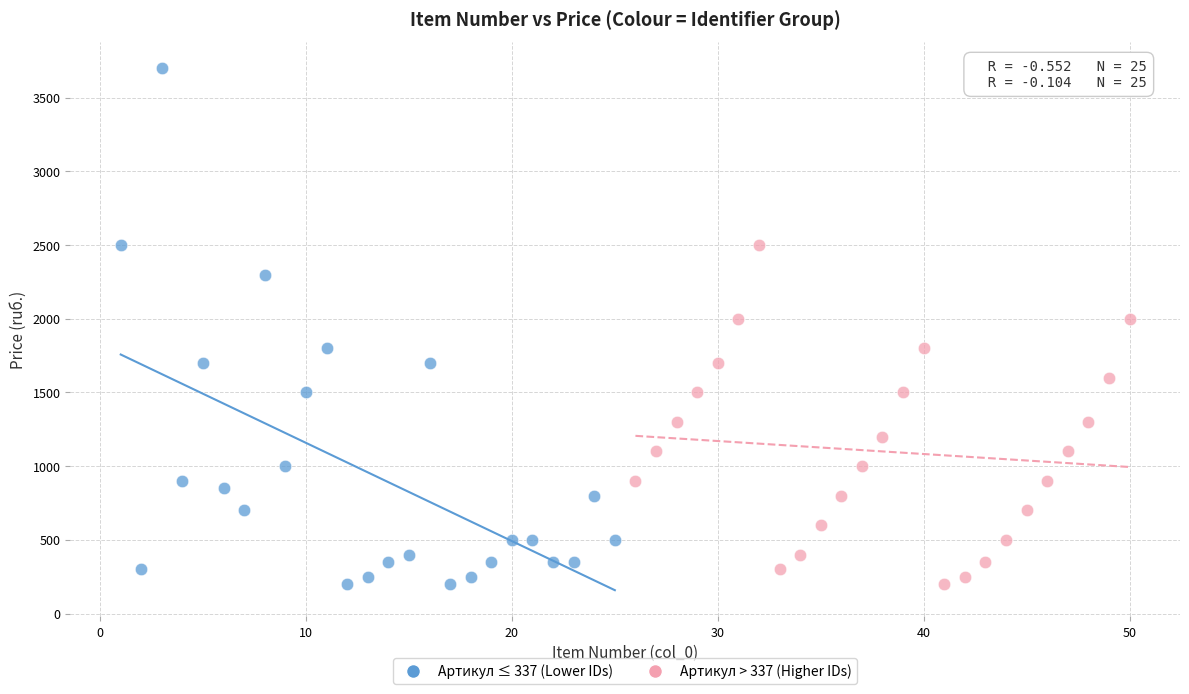

What are all the series names shown in the legend?

Артикул ≤ 337 (Lower IDs), Артикул > 337 (Higher IDs)